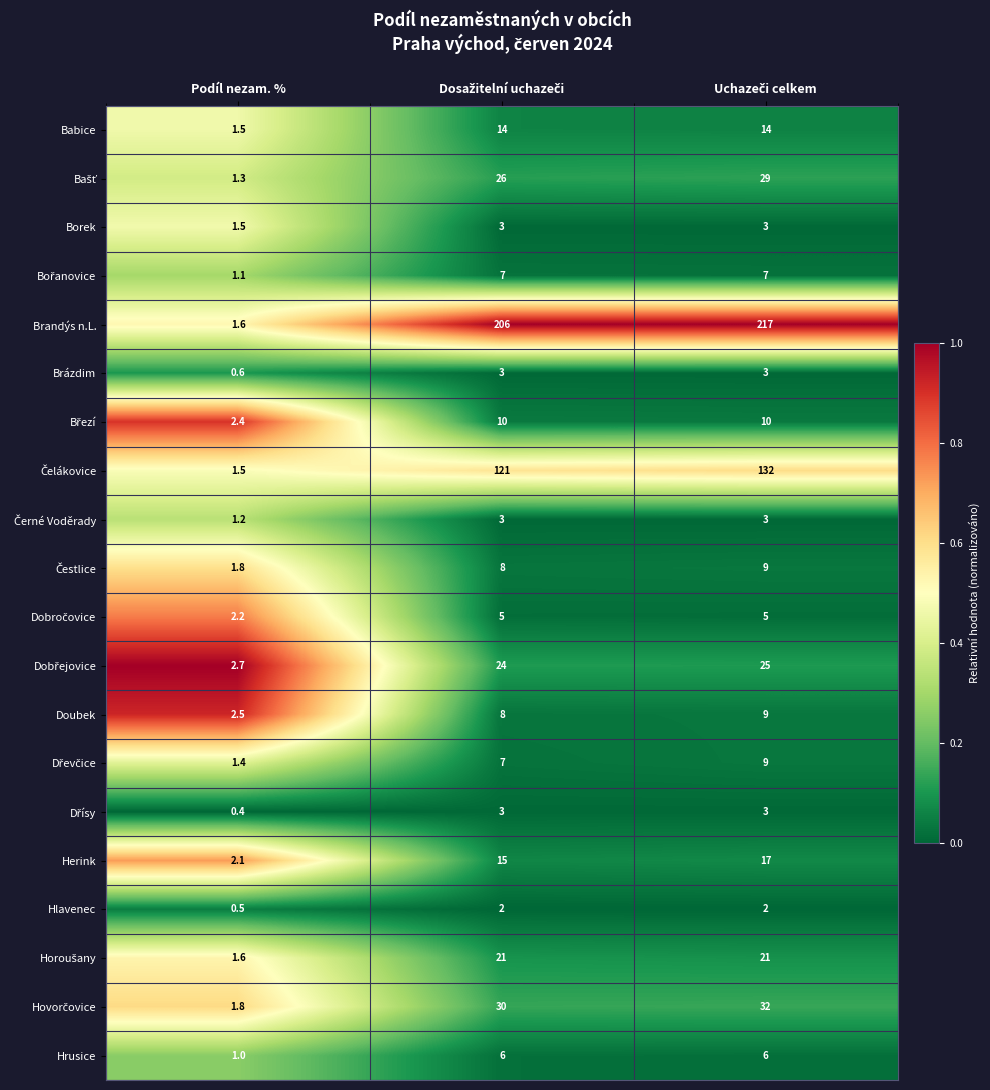

At how many categories does at least one series exceed 0?

3